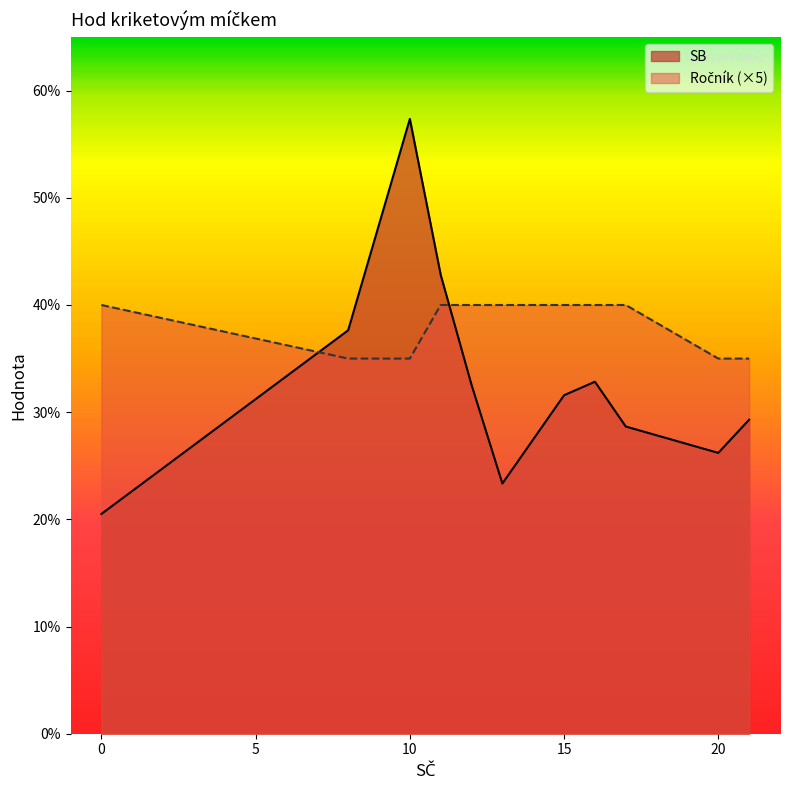

Rank the series by their average value, from lowest to highest.

Ročník, SB